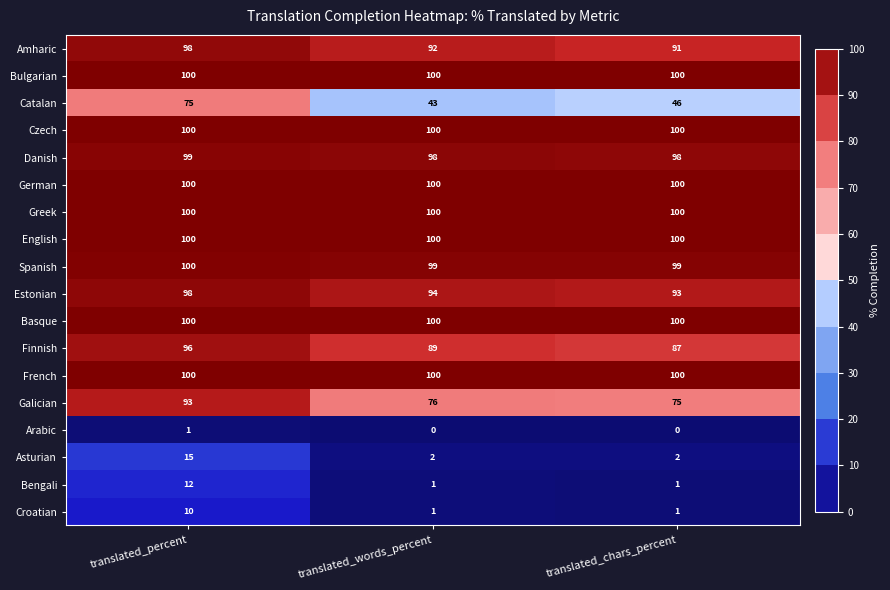

What is the maximum value shown in the chart?

100